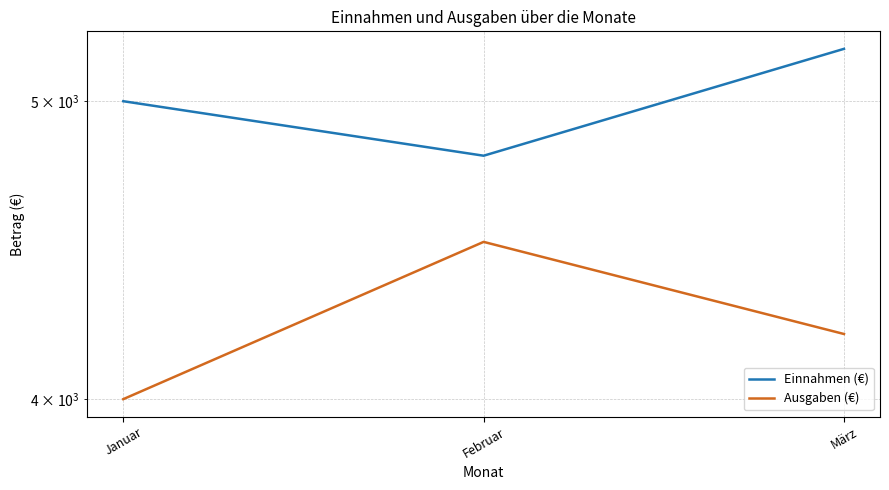

The Einnahmen (€) series shows 7205 at März. True or false?

False